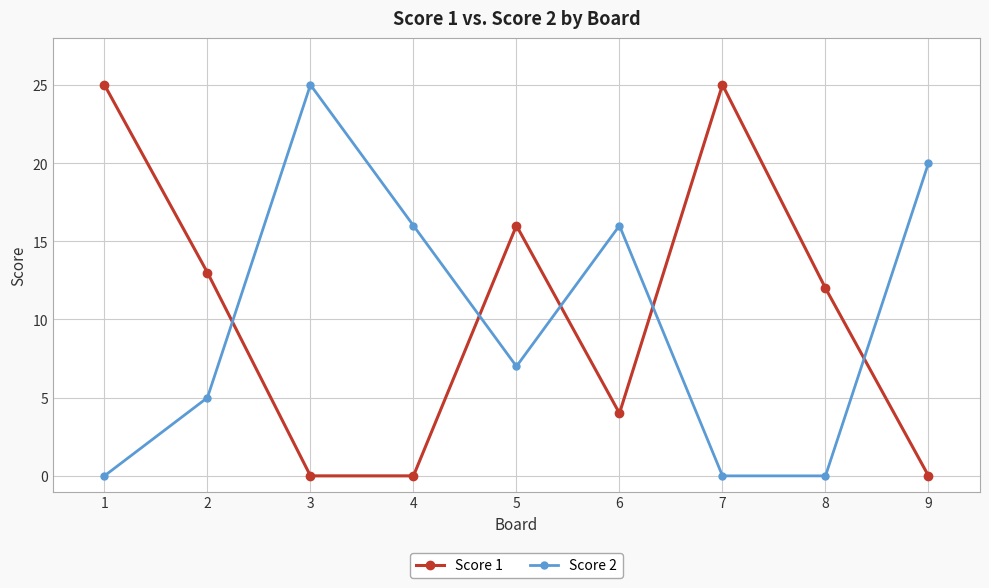

What is the difference between the second highest and second lowest values in the Score 1 series?

25